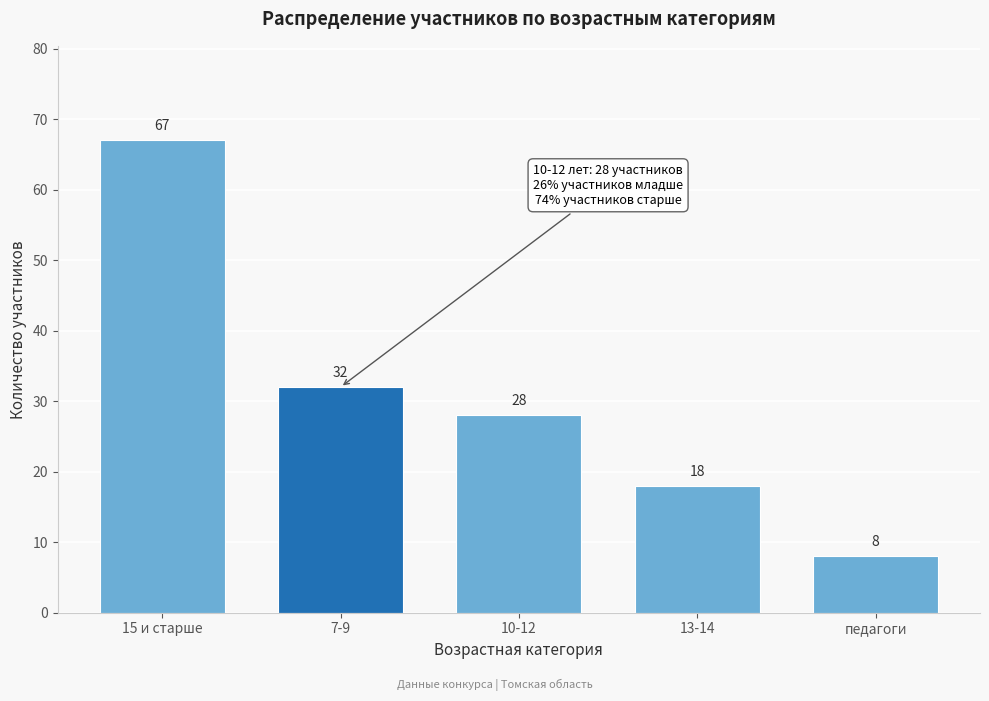

Reading right to left, what are all the values shown in this chart?

8	18	28	32	67